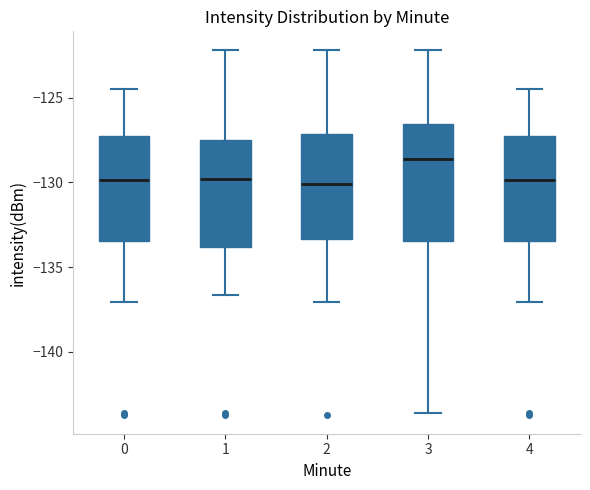

Where does the median line of the box at x = 3 sit on the y-axis? The values are not printed on the chart, so give them approximately, as read against the axis.

-128.5